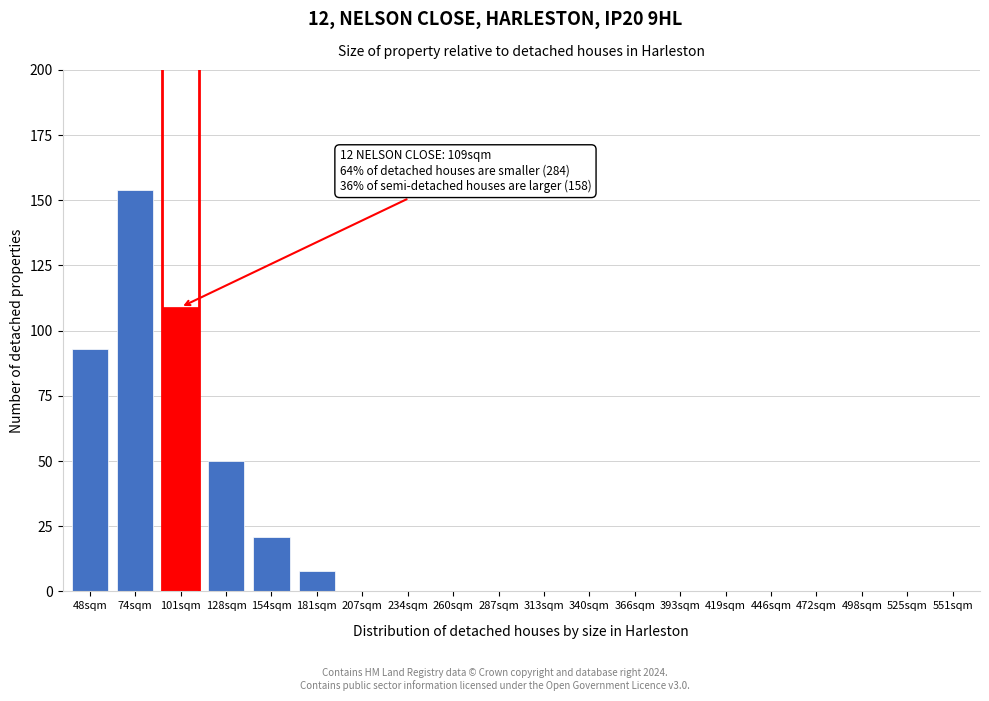

Reading right to left, transcribe all the data shown in this chart.

551sqm=0	525sqm=0	498sqm=0	472sqm=0	446sqm=0	419sqm=0	393sqm=0	366sqm=0	340sqm=0	313sqm=0	287sqm=0	260sqm=0	234sqm=0	207sqm=0	181sqm=8	154sqm=21	128sqm=50	101sqm=109	74sqm=154	48sqm=93